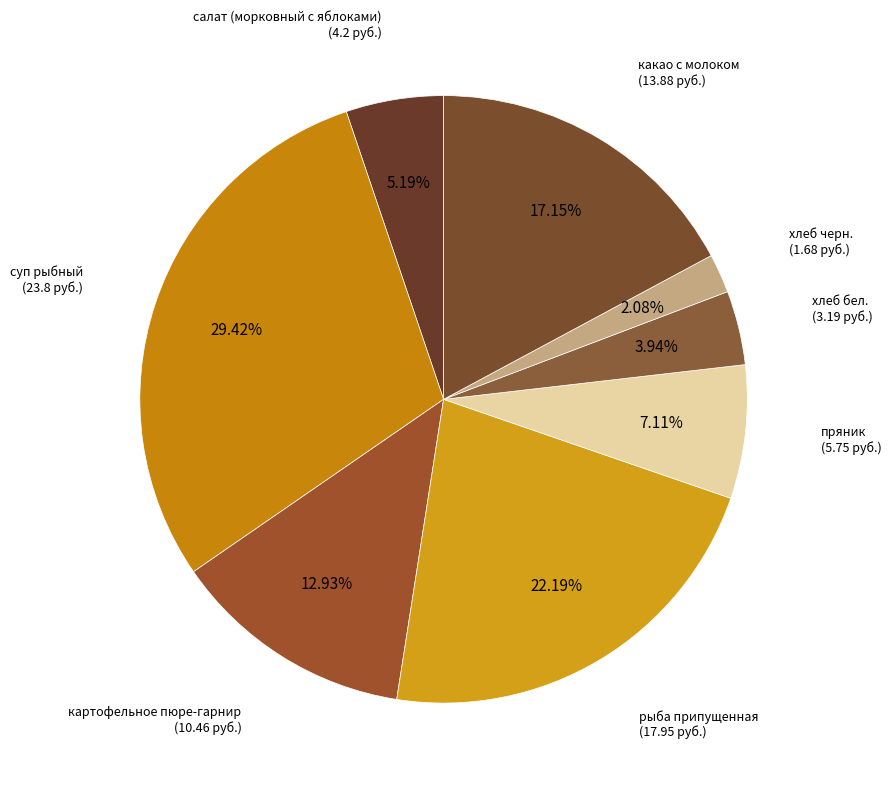

What portion of the pie excludes рыба припущенная?

77.8%